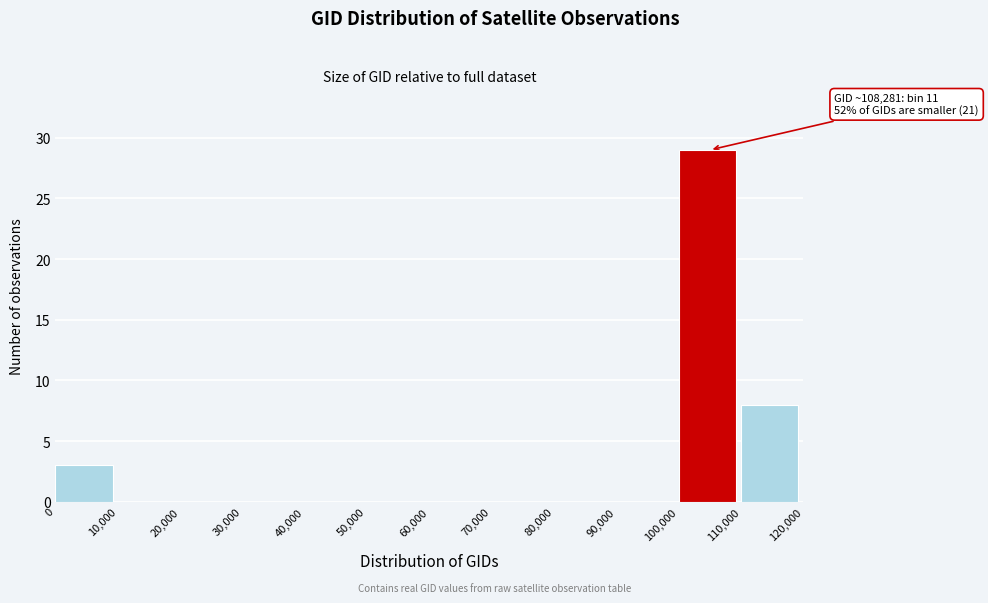

Which range on the x-axis has the tallest bar?

100,000 to 110,000